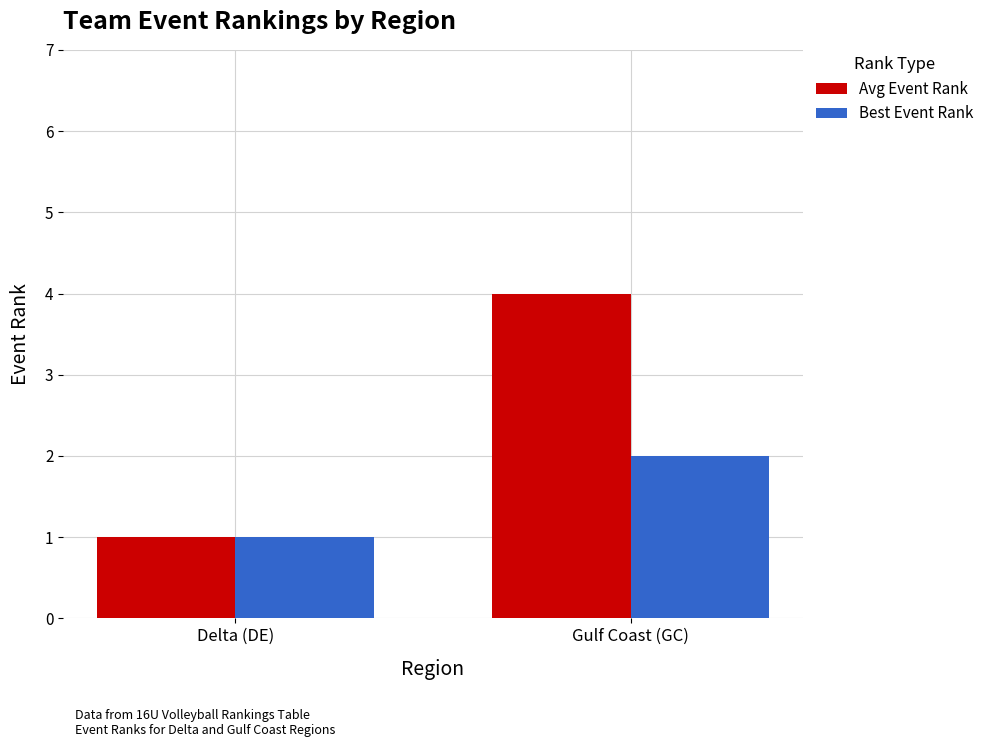

What is the approximate value of Avg Event Rank at Gulf Coast (GC)?

4